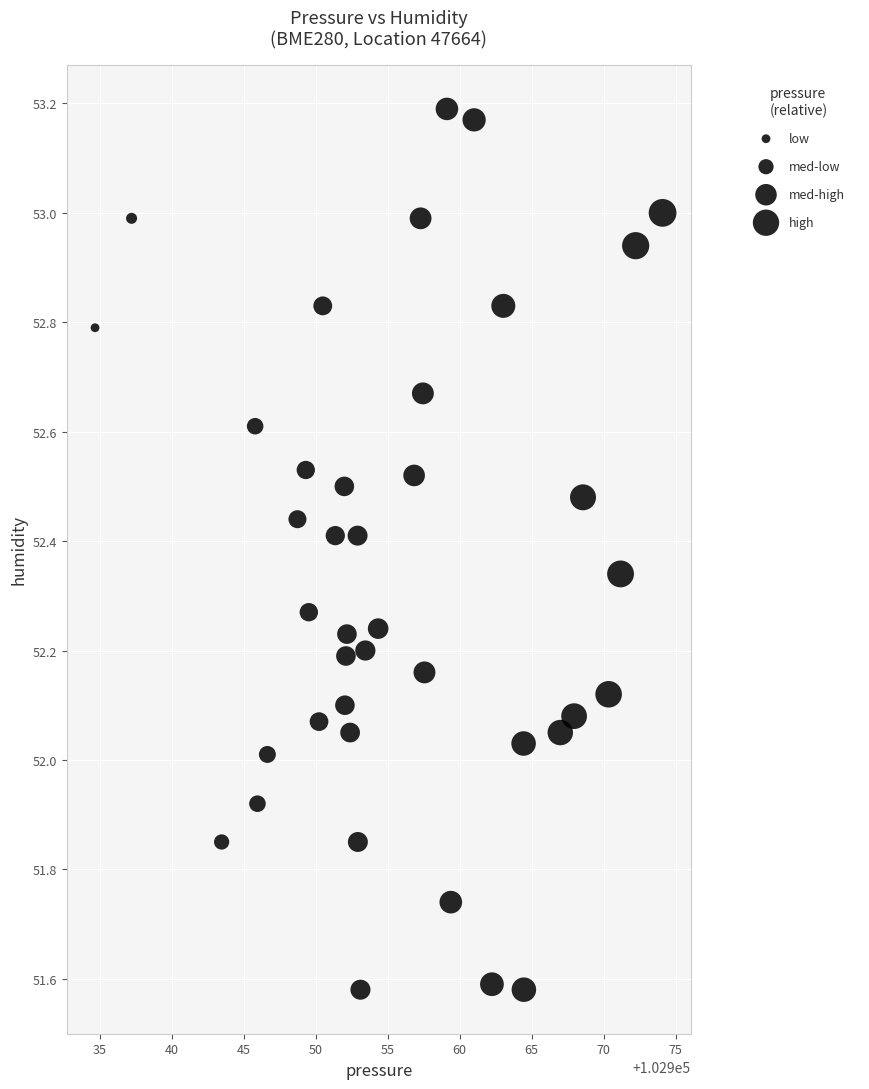

What is the range of X values (max minus min)?

39.5